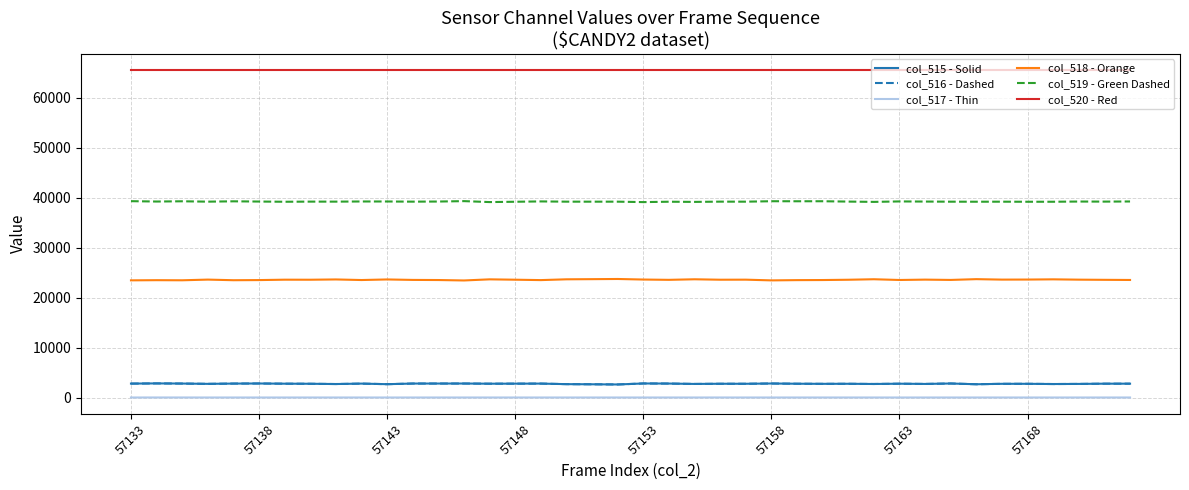

True or false: col_515 - Solid and col_519 - Green Dashed cross at least once.

False